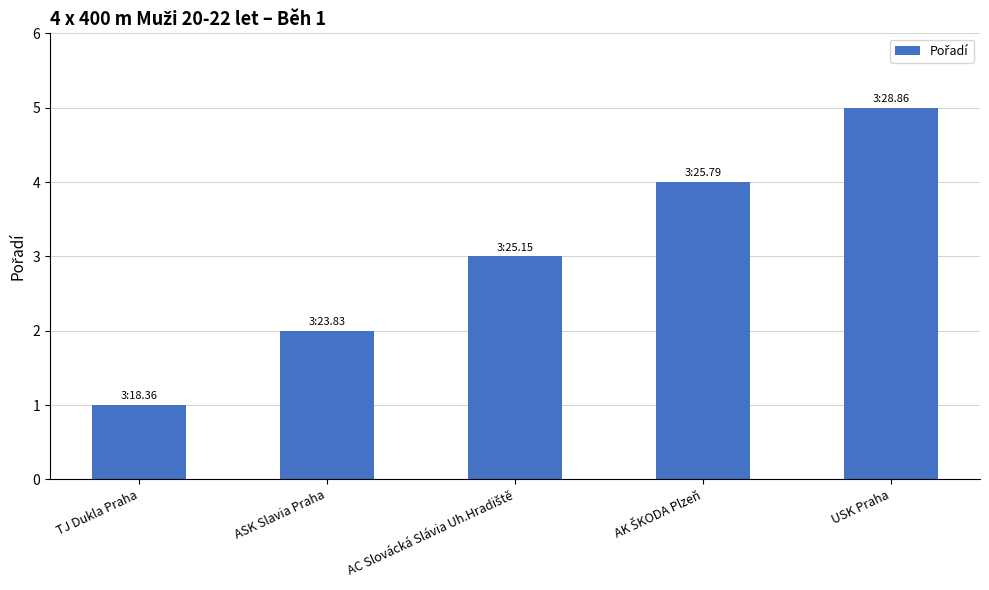

What is the sum of all values?

15